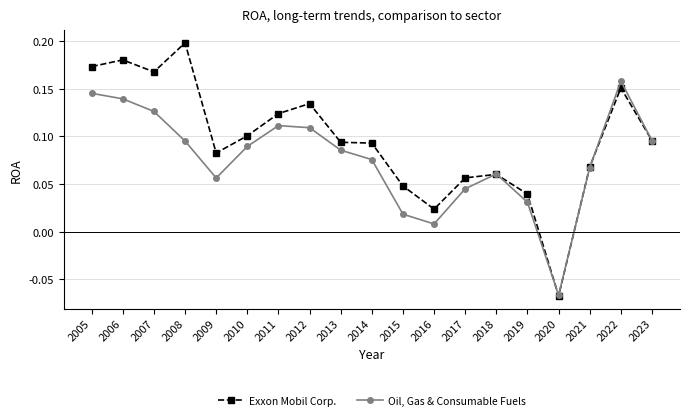

Which category has the lowest value in the Oil, Gas & Consumable Fuels series?

2020